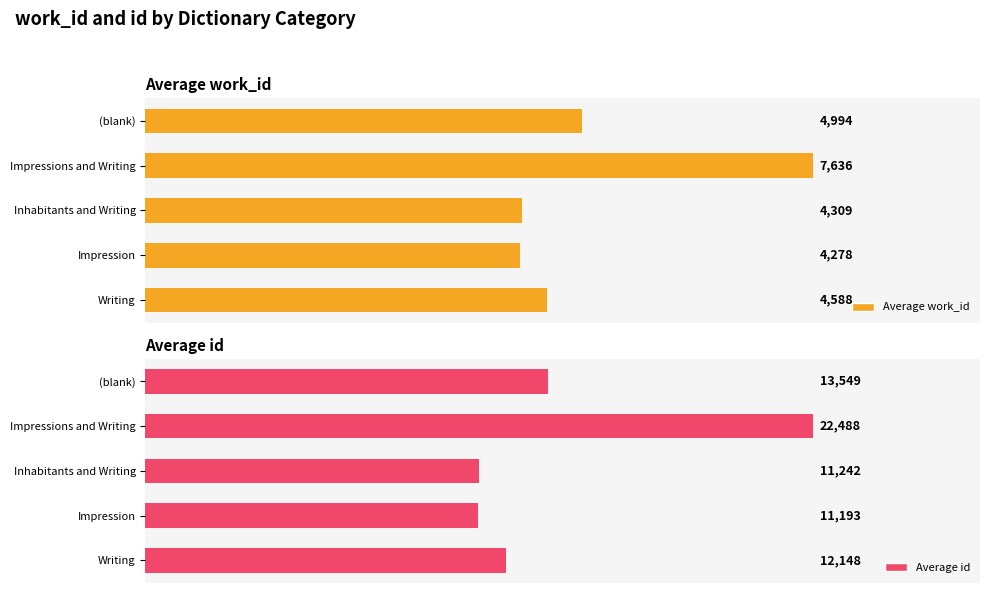

How many bars are there in each group?

2